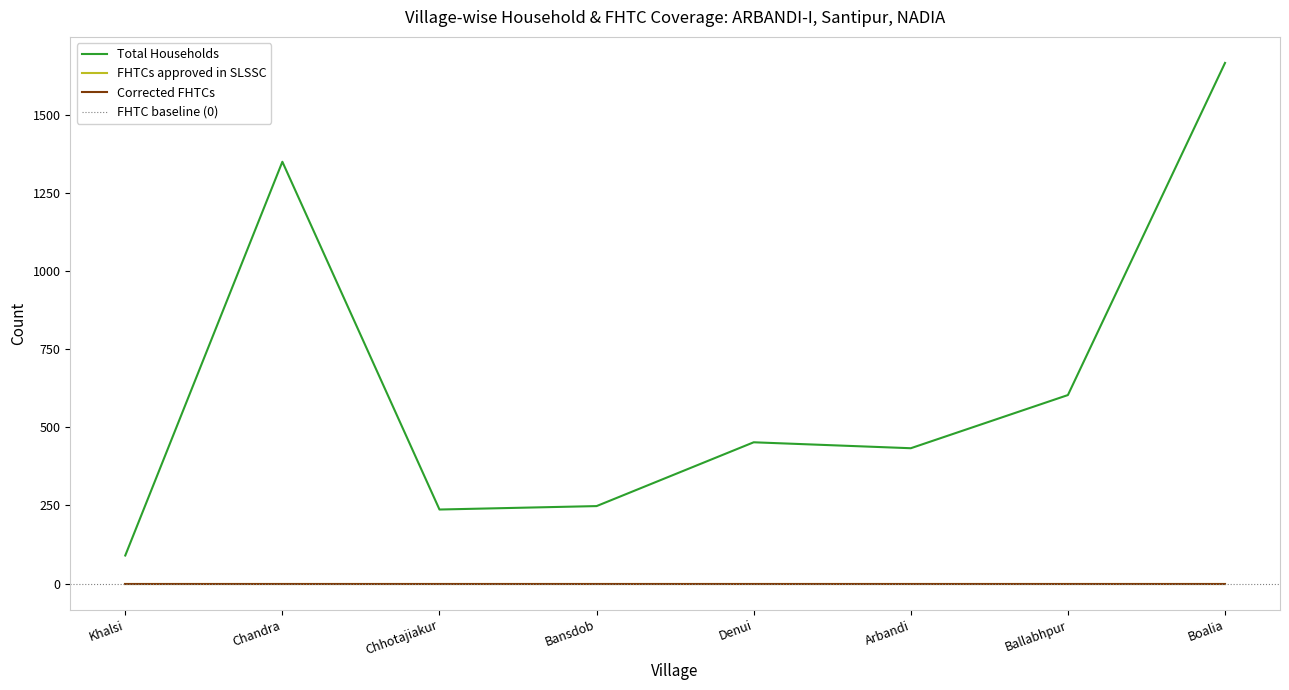

Which category has the lowest value across all series?

Khalsi